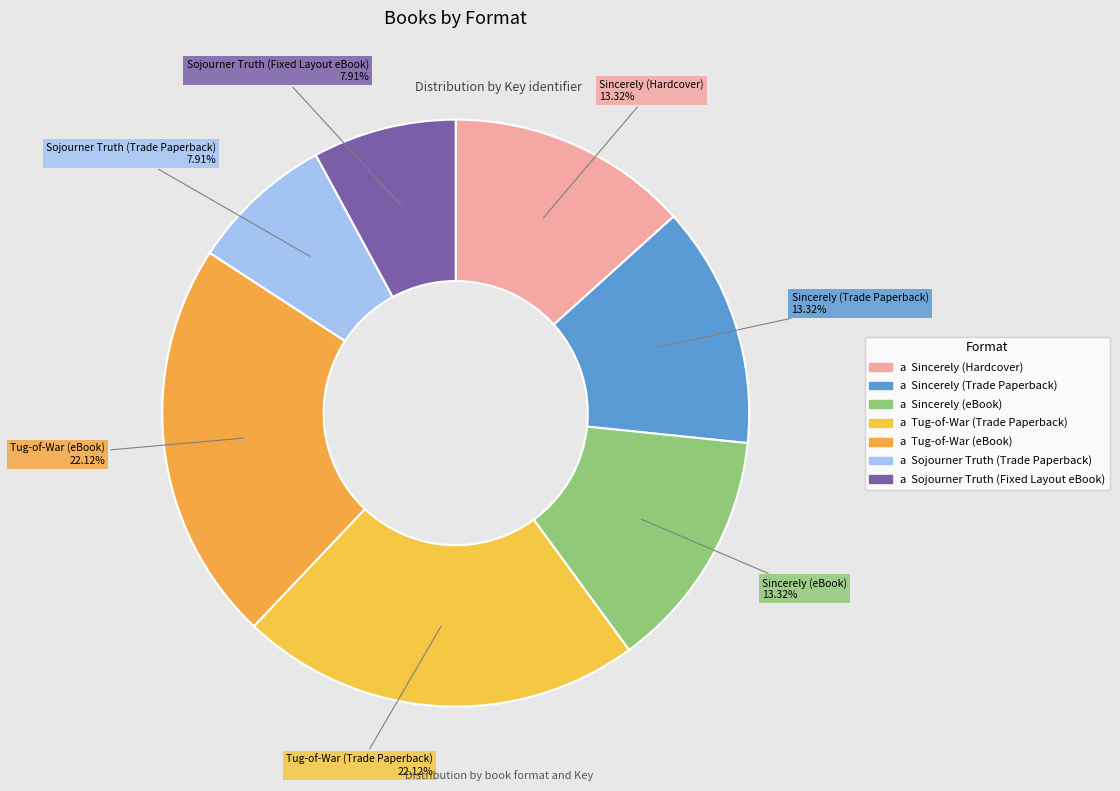

Count the number of slices in the pie.

7